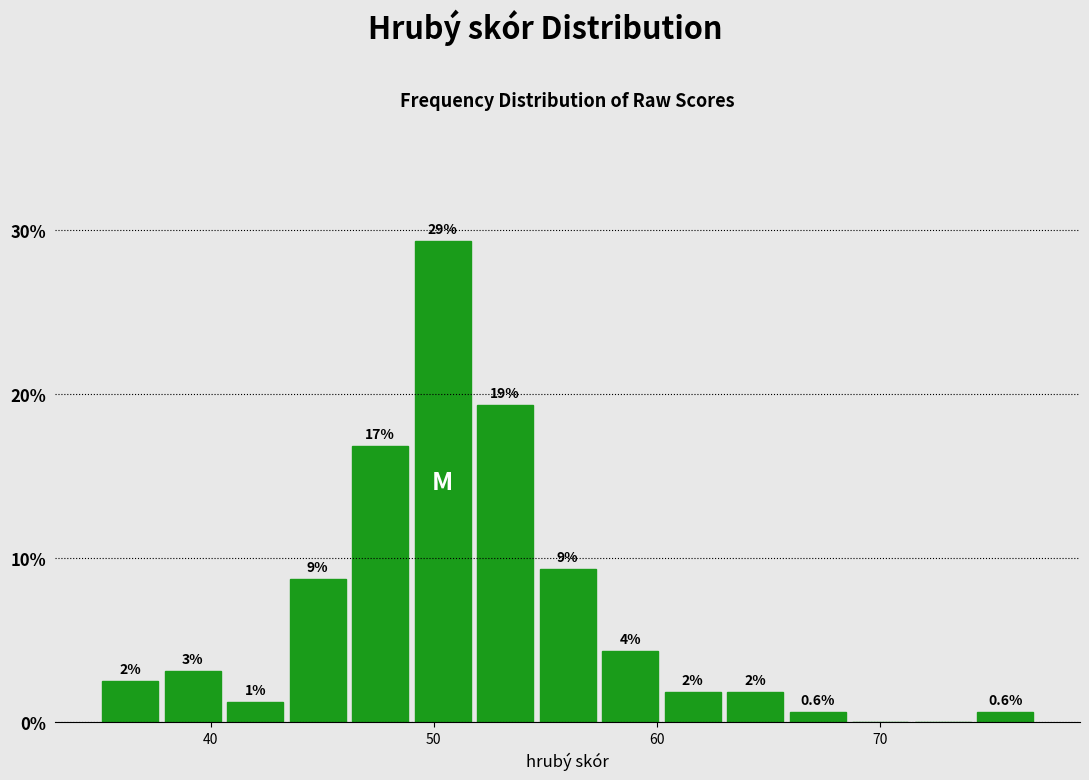

Read against the x-axis, roughly where is the centre of the tallest bar?

50